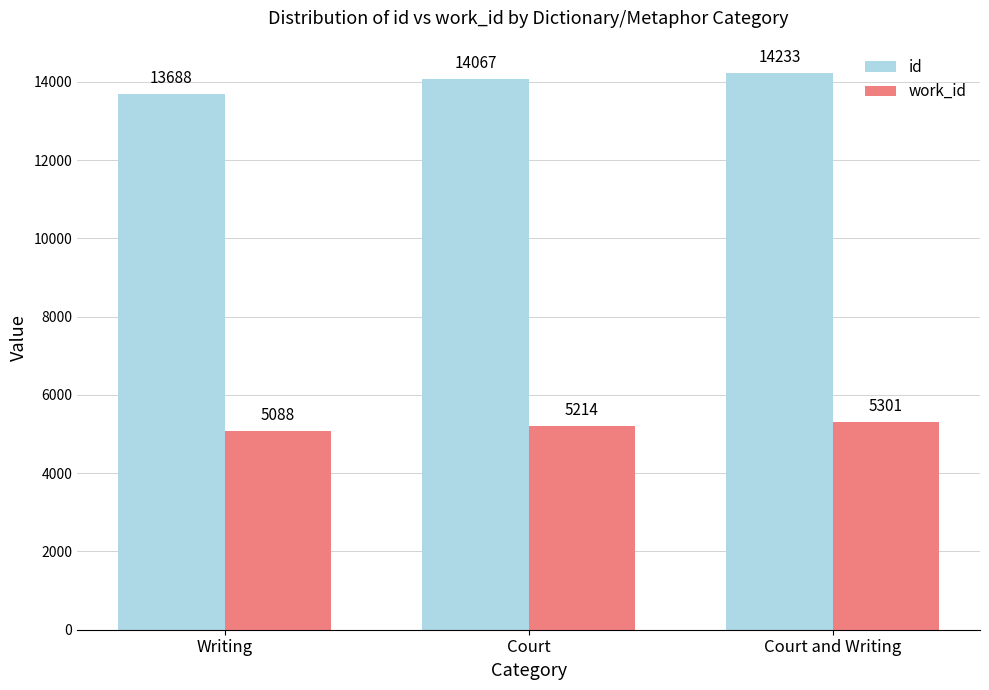

Count the number of data series in this chart.

2